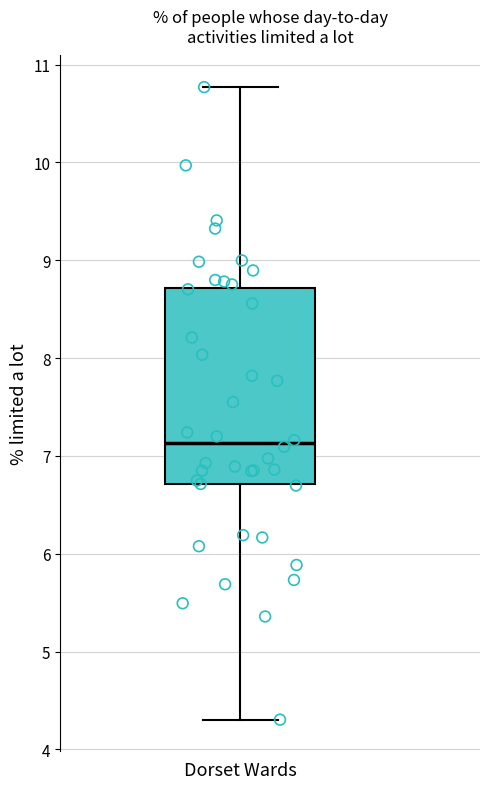

Where is the upper edge of the box for Dorset Wards on the y-axis? The values are not printed on the chart, so give them approximately, as read against the axis.

8.7